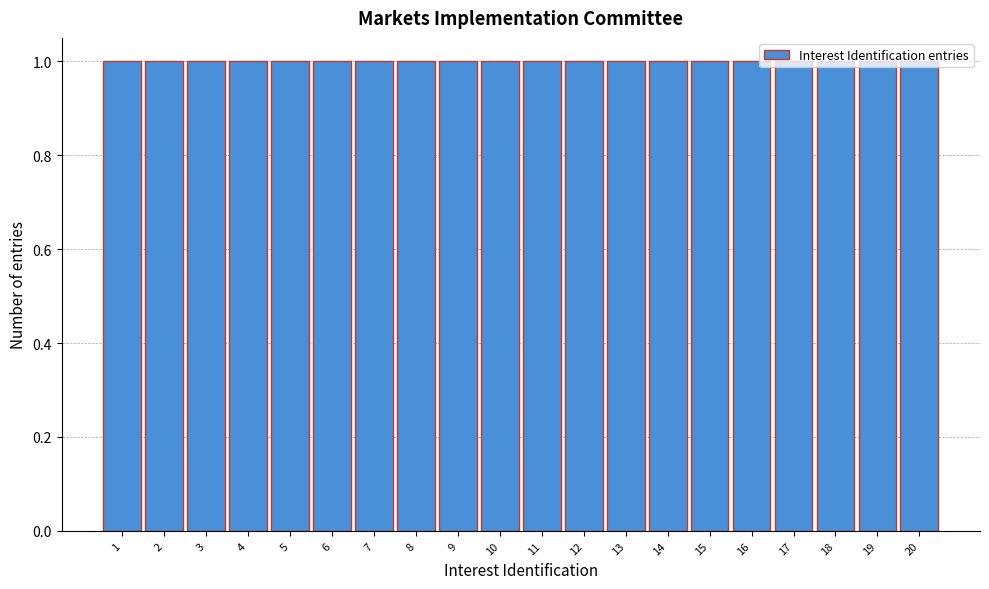

Reading left to right, transcribe this chart: for each bar, give the range it covers on the x-axis and its height. The values are not printed on the chart, so give them approximately, as read against the axis.

0.5 to 1.5: 1
1.5 to 2.5: 1
2.5 to 3.5: 1
3.5 to 4.5: 1
4.5 to 5.5: 1
5.5 to 6.5: 1
6.5 to 7.5: 1
7.5 to 8.5: 1
8.5 to 9.5: 1
9.5 to 10.5: 1
10.5 to 11.5: 1
11.5 to 12.5: 1
12.5 to 13.5: 1
13.5 to 14.5: 1
14.5 to 15.5: 1
15.5 to 16.5: 1
16.5 to 17.5: 1
17.5 to 18.5: 1
18.5 to 19.5: 1
19.5 to 20.5: 1